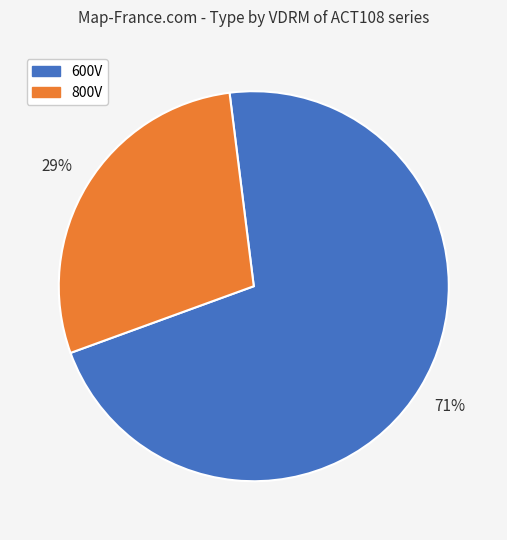

Is it true that 600V is 71% of the pie?

True